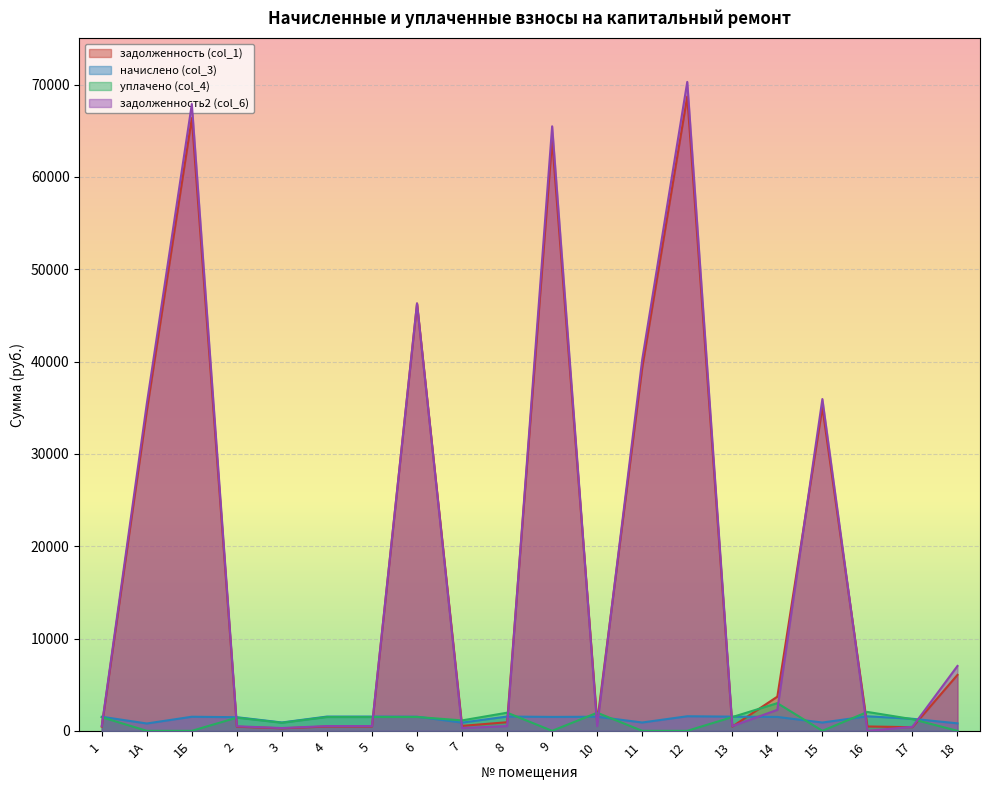

Where is the first local maximum for задолженность (col_1)?

1Б